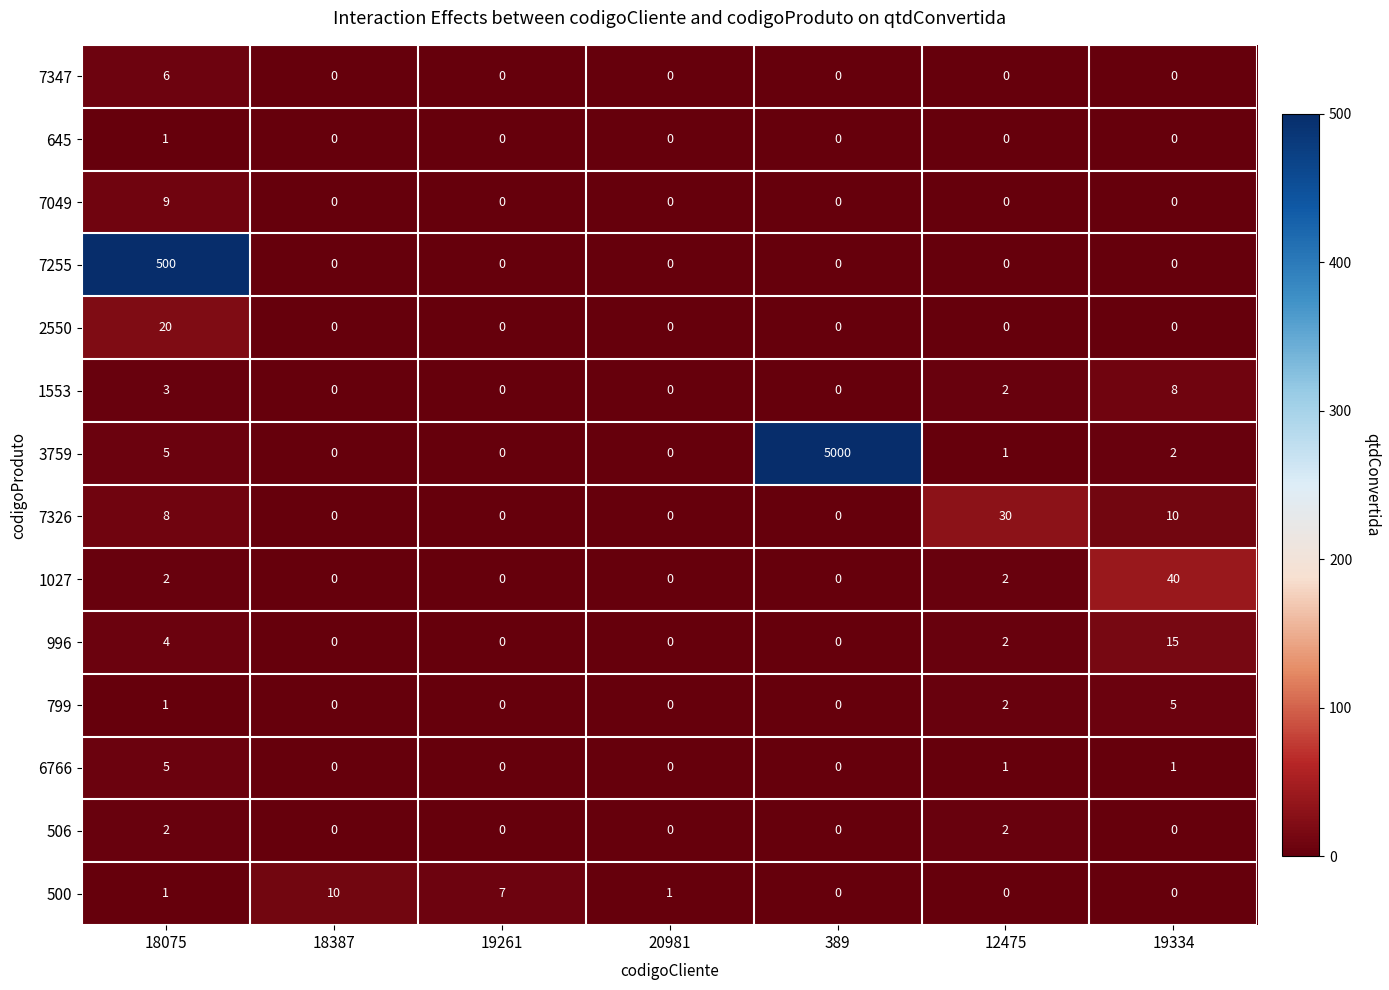

How many distinct data groups are displayed?

14